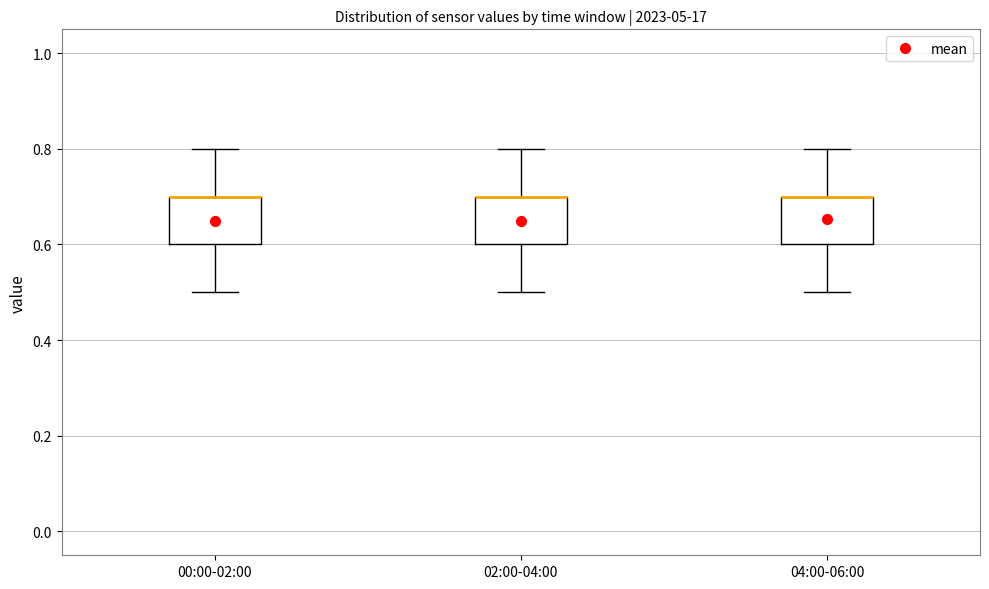

Reading left to right, read every box against the y-axis: the position of its median line, the range the box covers, and the ends of its whiskers. The values are not printed on the chart, so give them approximately, as read against the axis.

00:00-02:00: median 0.7 (drawn on the box's upper edge), box 0.6 to 0.7, whiskers 0.5 to 0.8
02:00-04:00: median 0.7 (drawn on the box's upper edge), box 0.6 to 0.7, whiskers 0.5 to 0.8
04:00-06:00: median 0.7 (drawn on the box's upper edge), box 0.6 to 0.7, whiskers 0.5 to 0.8